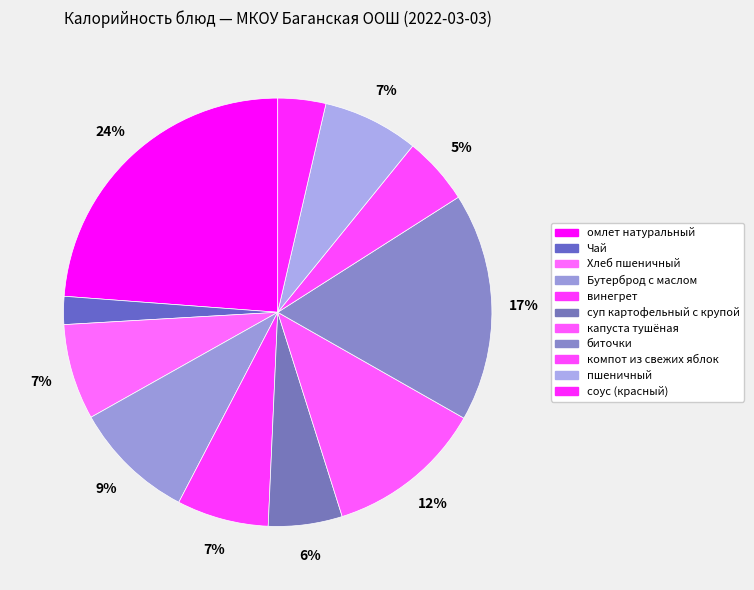

To the nearest percent, what portion does пшеничный represent?

7%